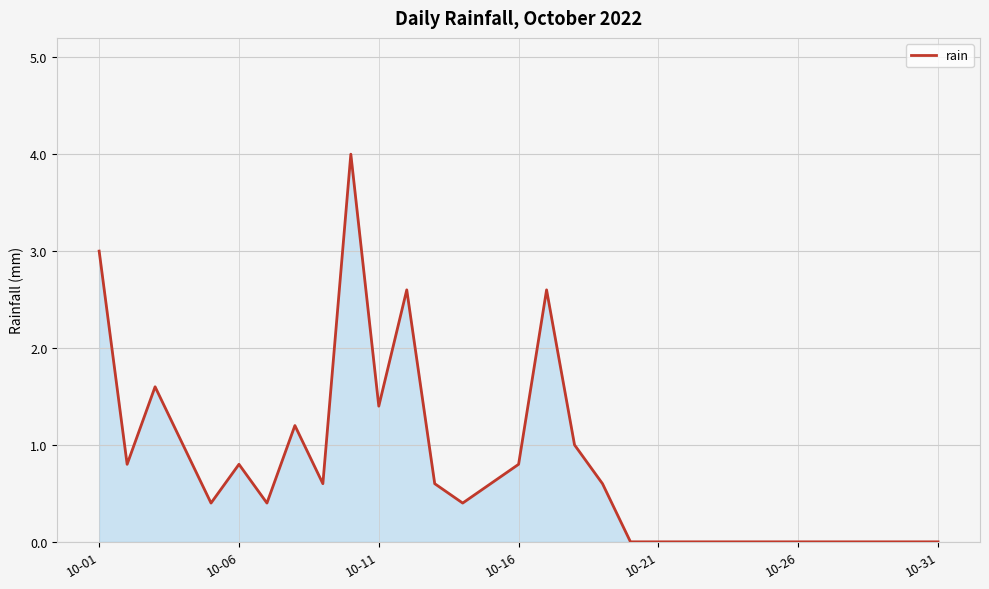

What is the difference between the maximum and minimum values?

4.0